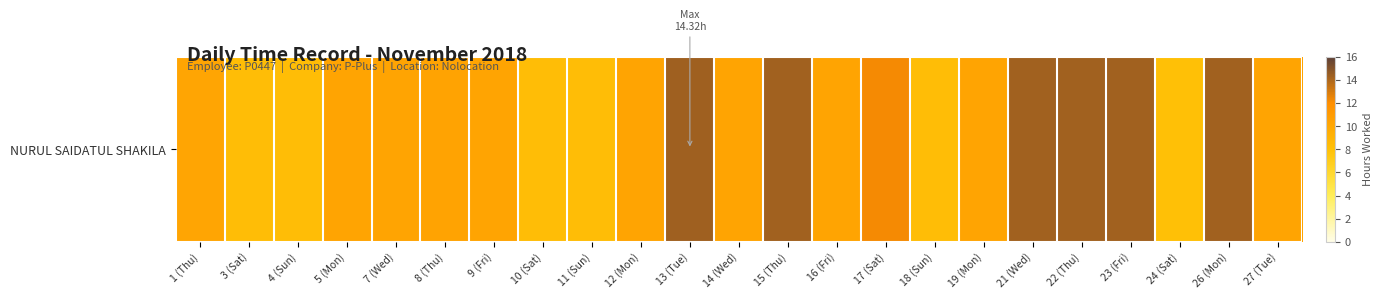

Rank the categories by value from highest to lowest.

13 (Tue), 21 (Wed), 15 (Thu), 23 (Fri), 26 (Mon), 22 (Thu), 17 (Sat), 8 (Thu), 9 (Fri), 12 (Mon), 16 (Fri), 5 (Mon), 14 (Wed), 19 (Mon), 7 (Wed), 27 (Tue), 1 (Thu), 4 (Sun), 18 (Sun), 11 (Sun), 3 (Sat), 10 (Sat), 24 (Sat)